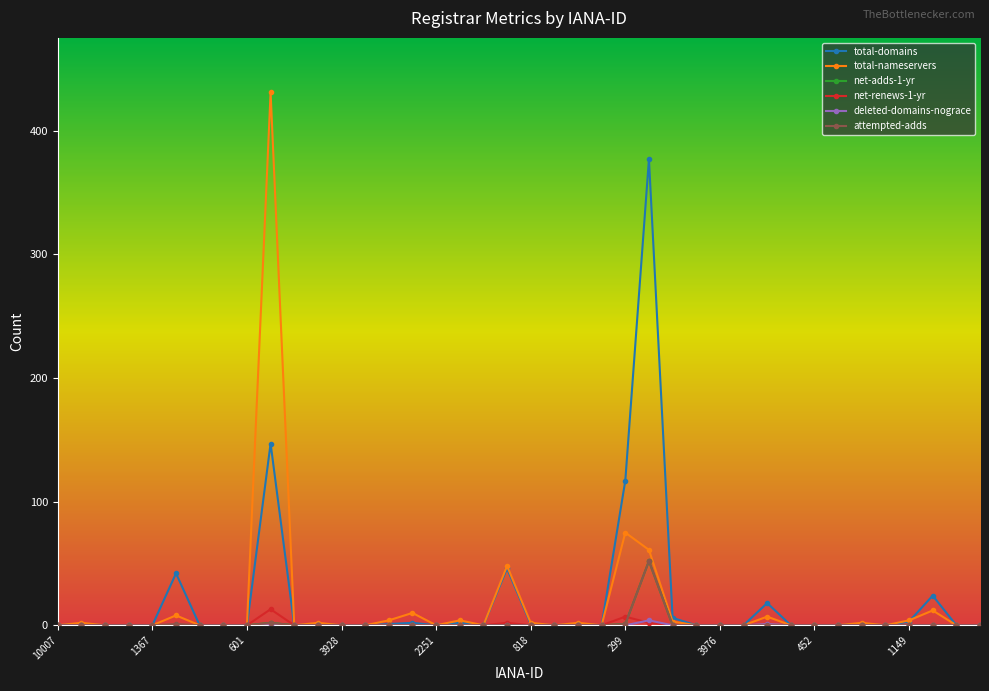

What is the maximum value for attempted-adds?

52